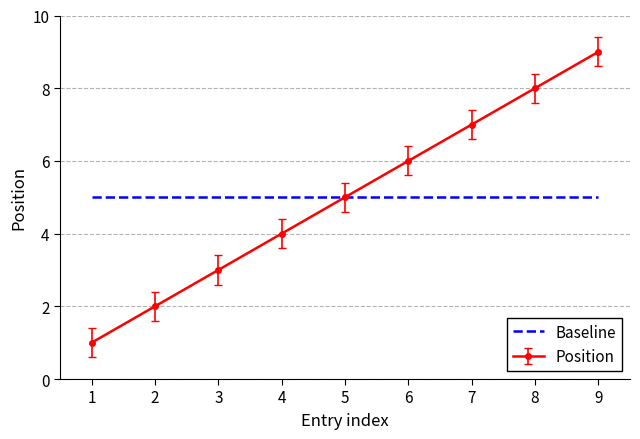

Rank the series at 2 from highest to lowest value.

Baseline, Position